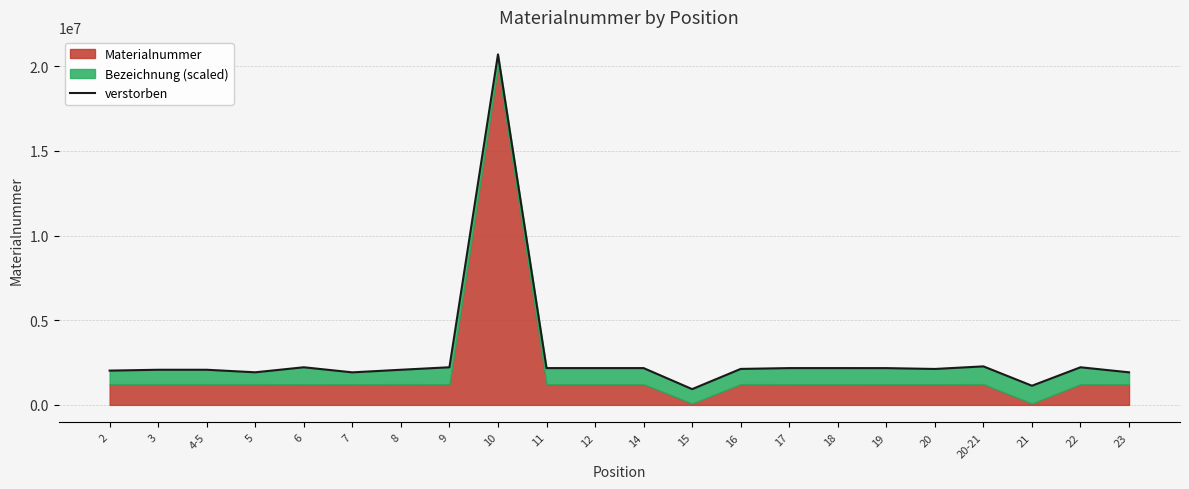

Which label corresponds to the smallest value in the chart?

15